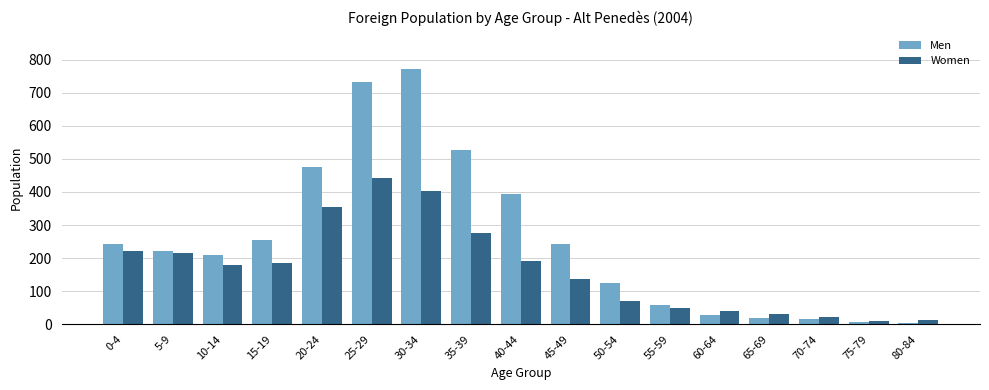

What value does the Women series have at 10-14, to the nearest 50?

200